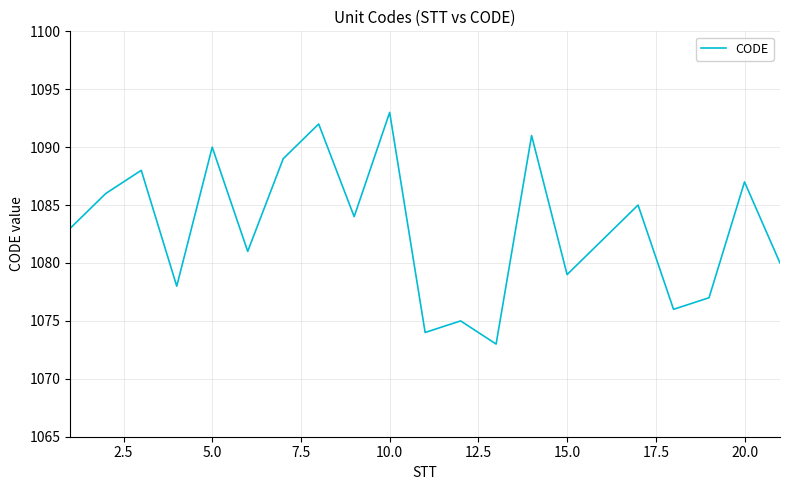

Reading left to right, list all the values displayed in this chart.

1083	1086	1088	1078	1090	1081	1089	1092	1084	1093	1074	1075	1073	1091	1079	1082	1085	1076	1077	1087	1080